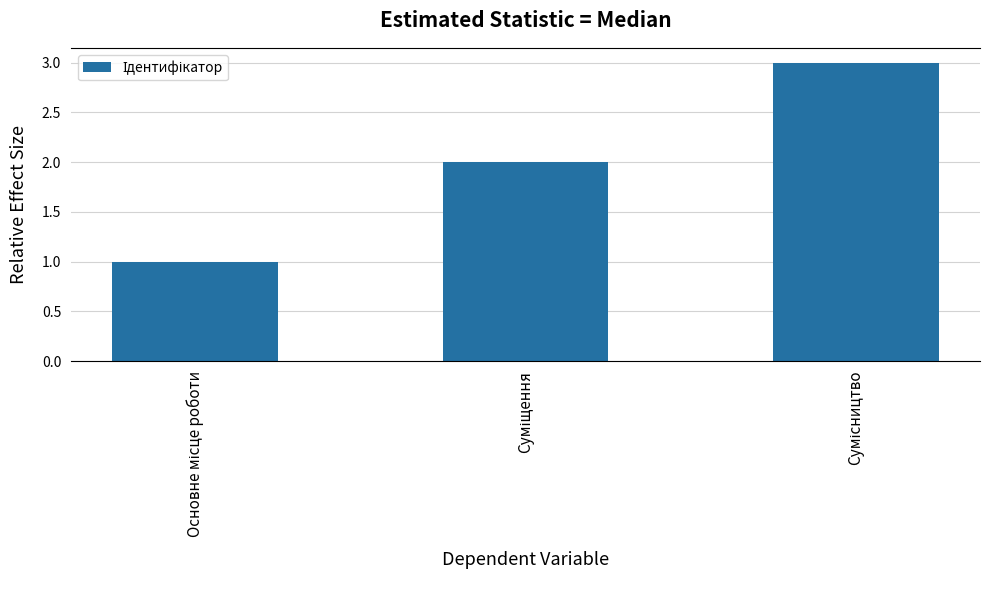

How many bars are there in total?

3